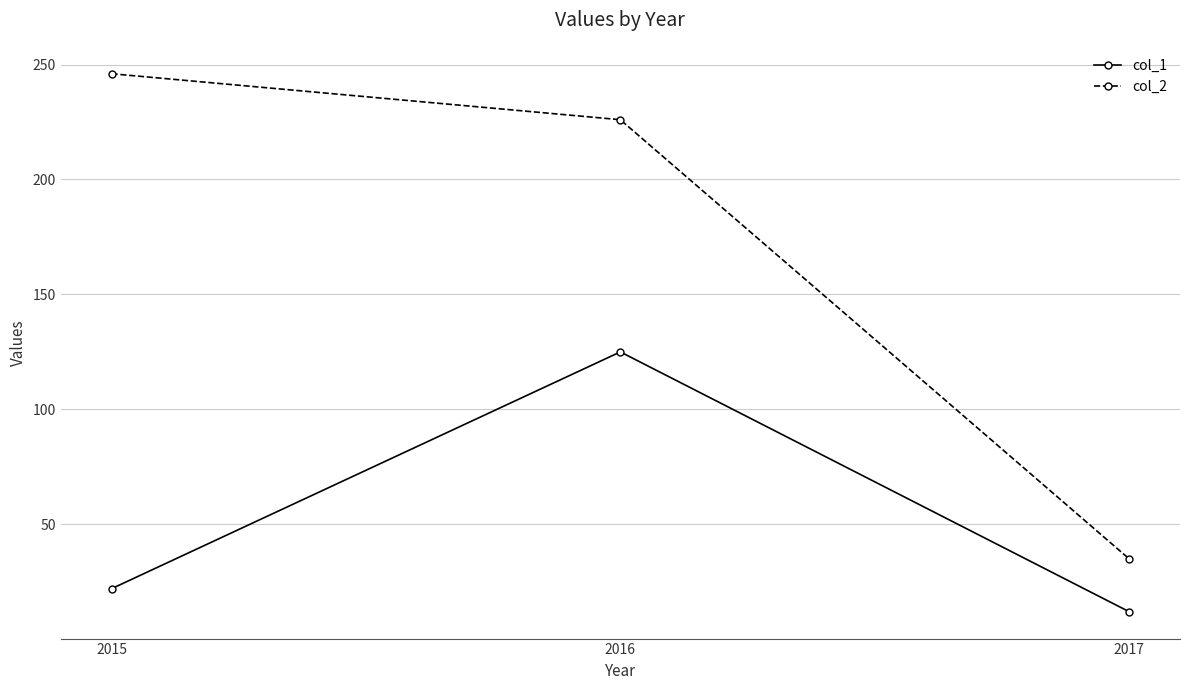

How many lines are shown in the chart?

2